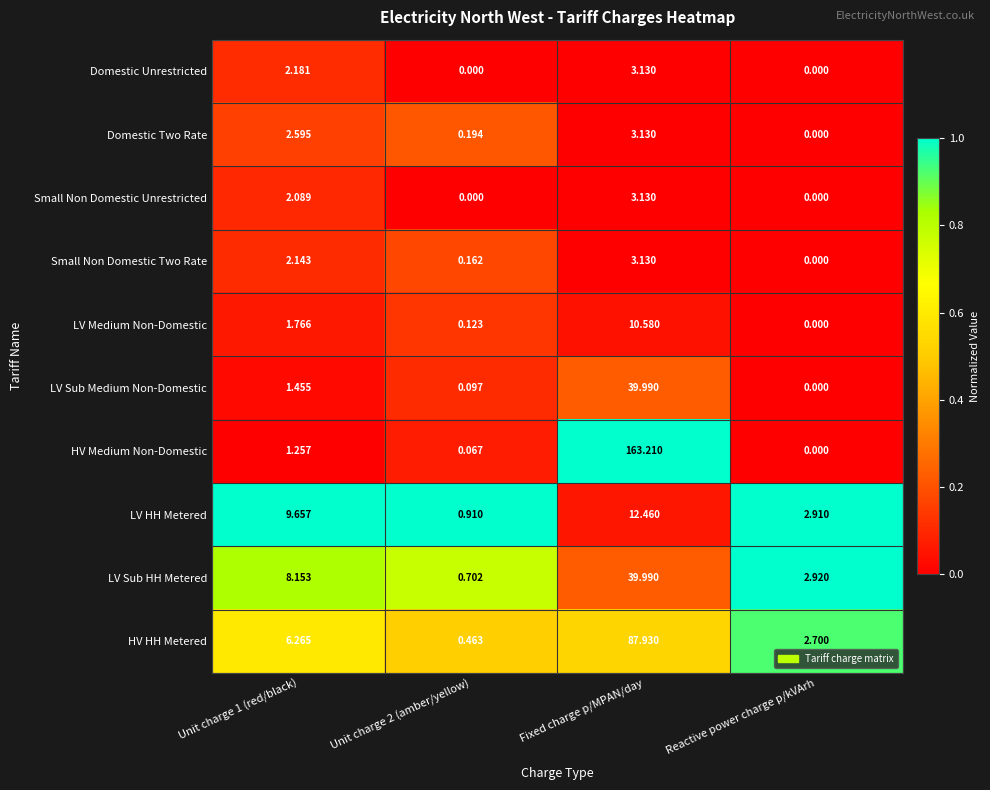

Which category has the highest value in the Domestic Unrestricted series?

Fixed charge p/MPAN/day